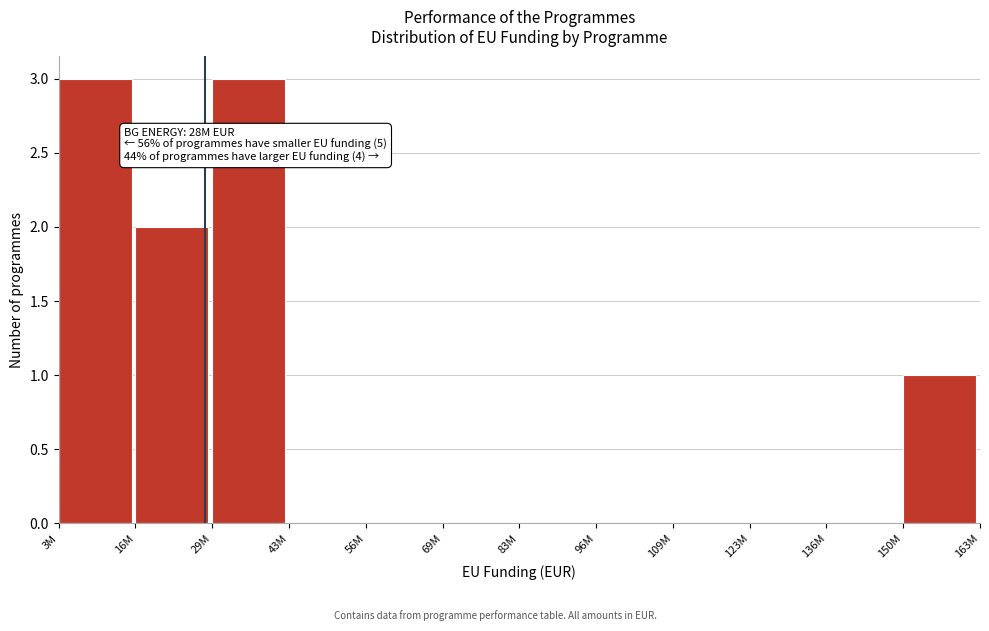

Reading left to right, what are all the values shown in this chart?

3M=3	16M=2	29M=3	43M=0	56M=0	69M=0	83M=0	96M=0	109M=0	123M=0	136M=0	150M=1